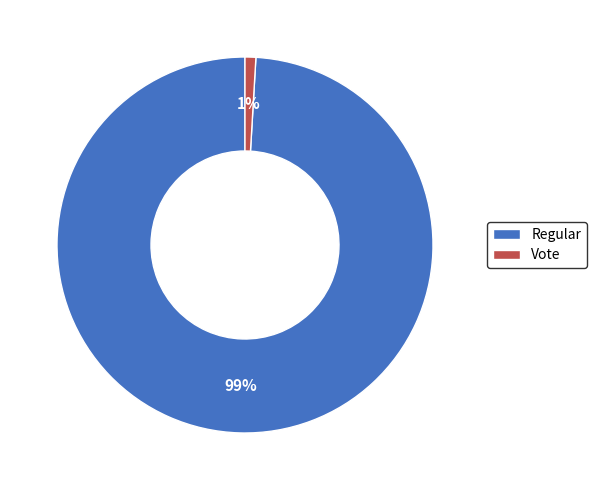

To the nearest percent, what is the difference between the largest and smallest slice percentages?

98%